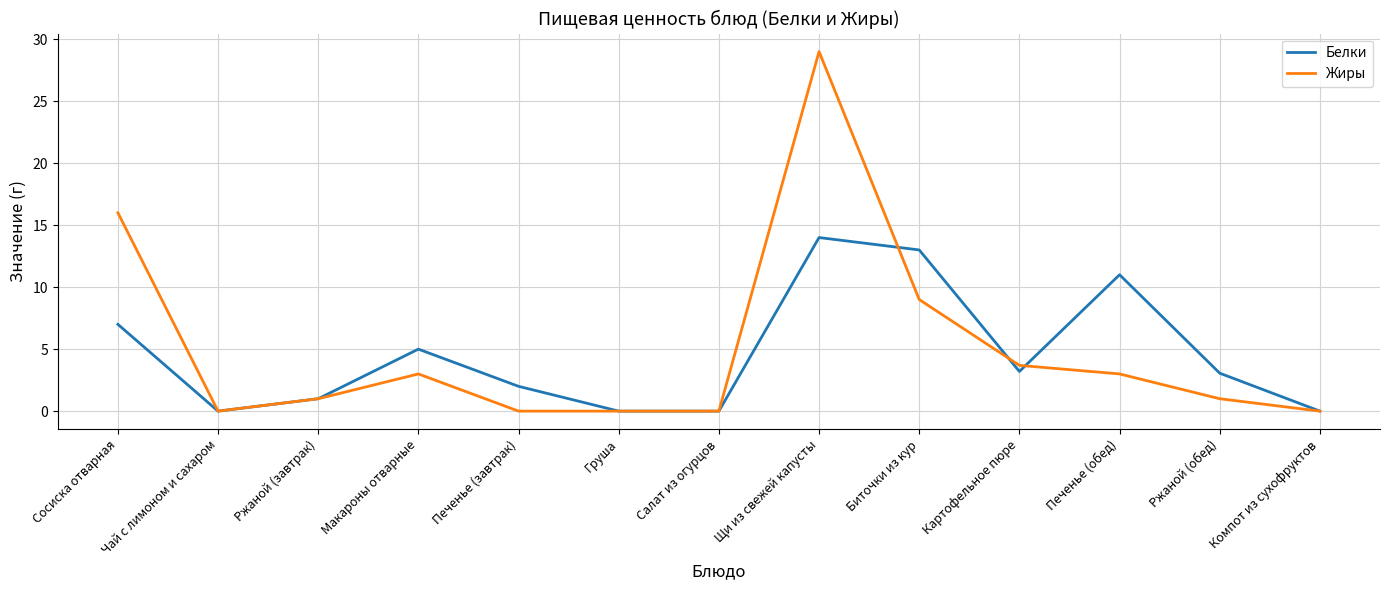

What position from the right is Макароны отварные?

10